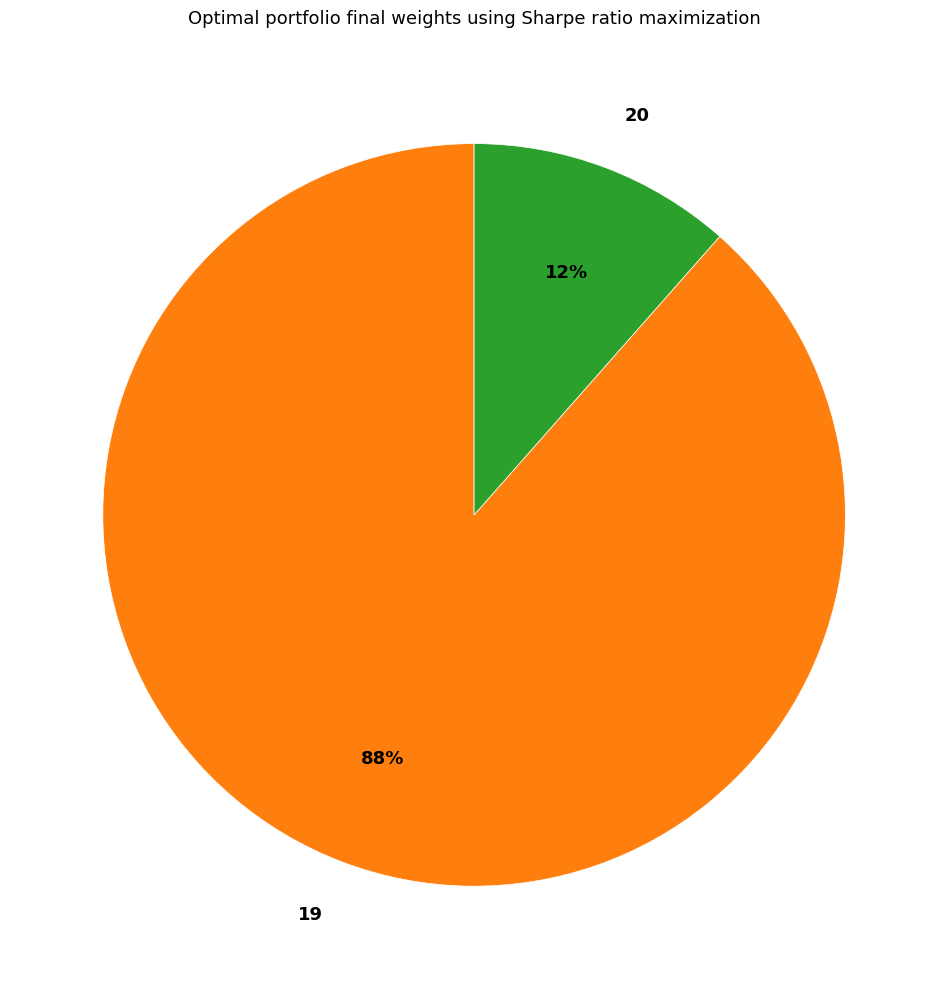

Rank the categories by value from highest to lowest.

19, 20